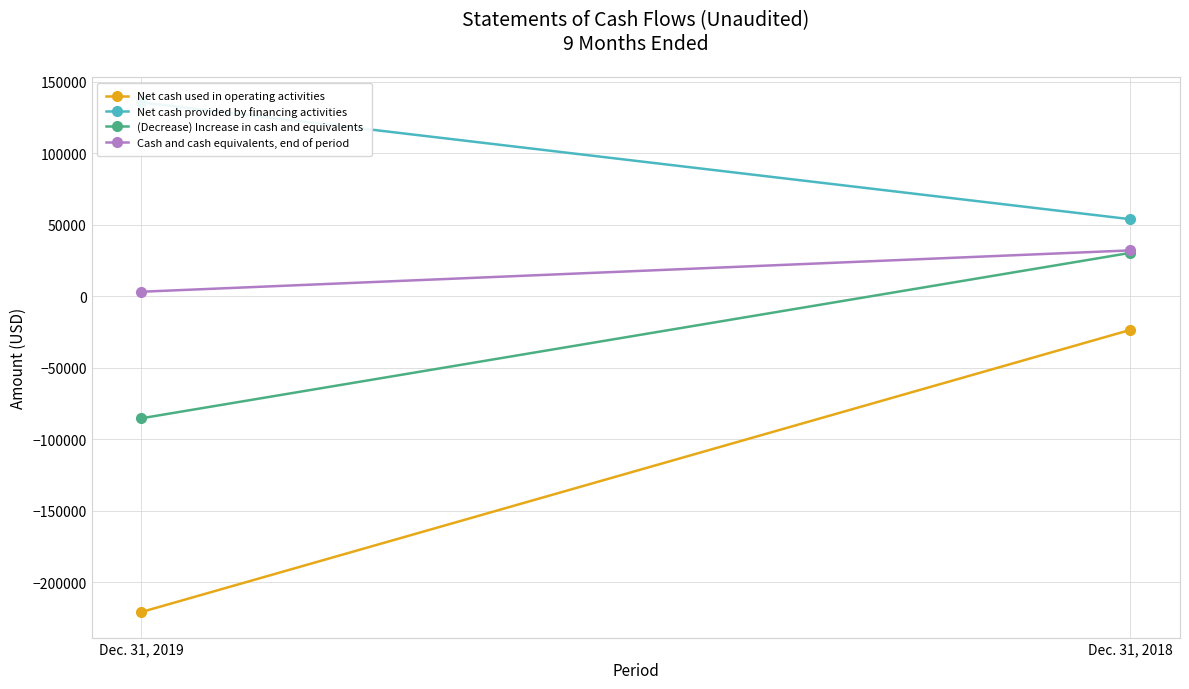

What is the lowest value of the Net cash provided by financing activities series?

53874